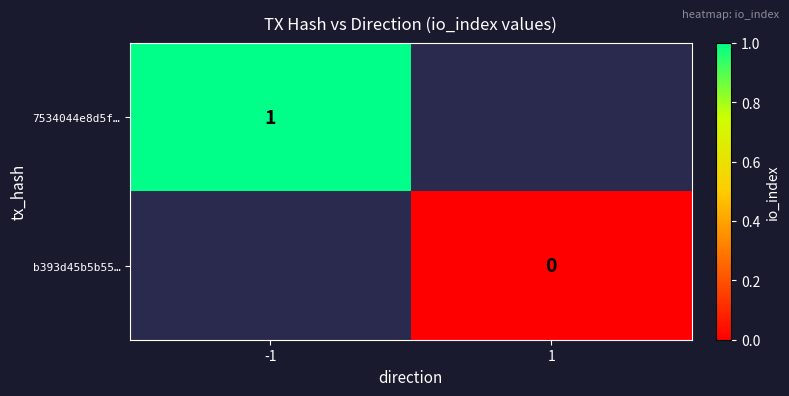

The 7534044e8d5f… series shows 1 at -1. True or false?

True